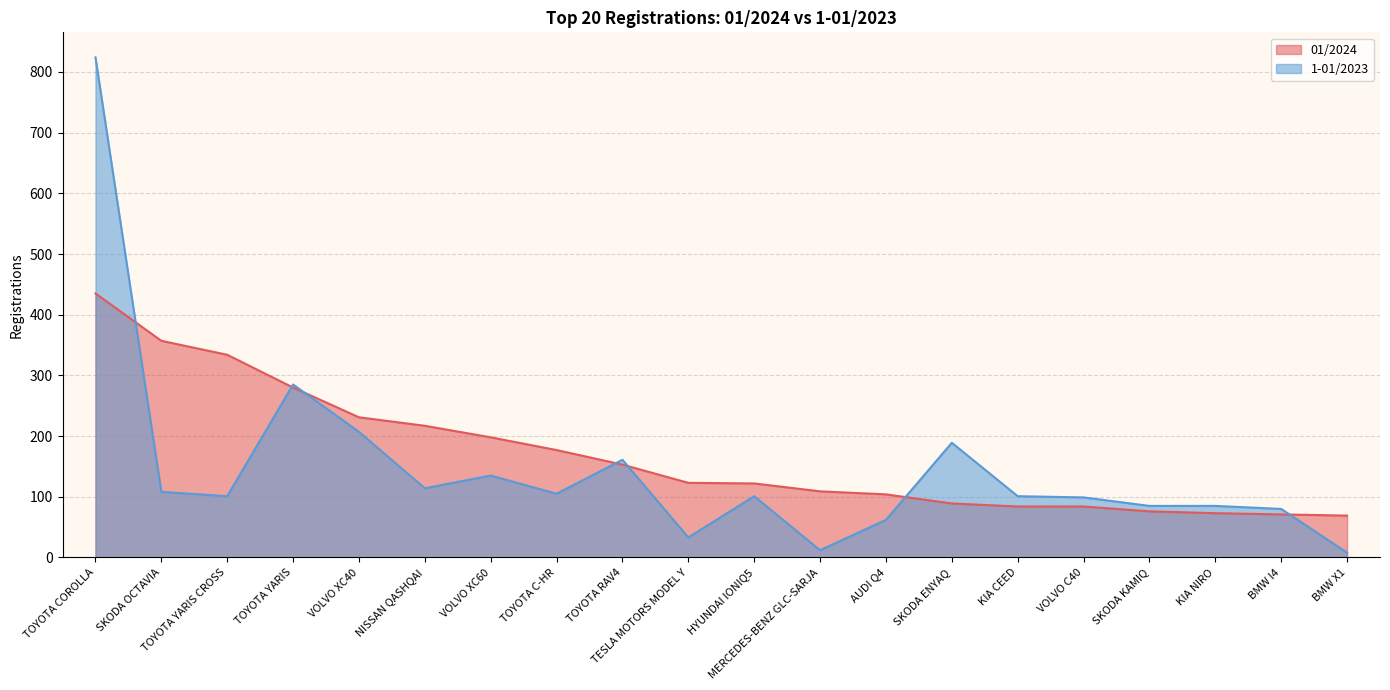

Count the number of categories in the chart.

20